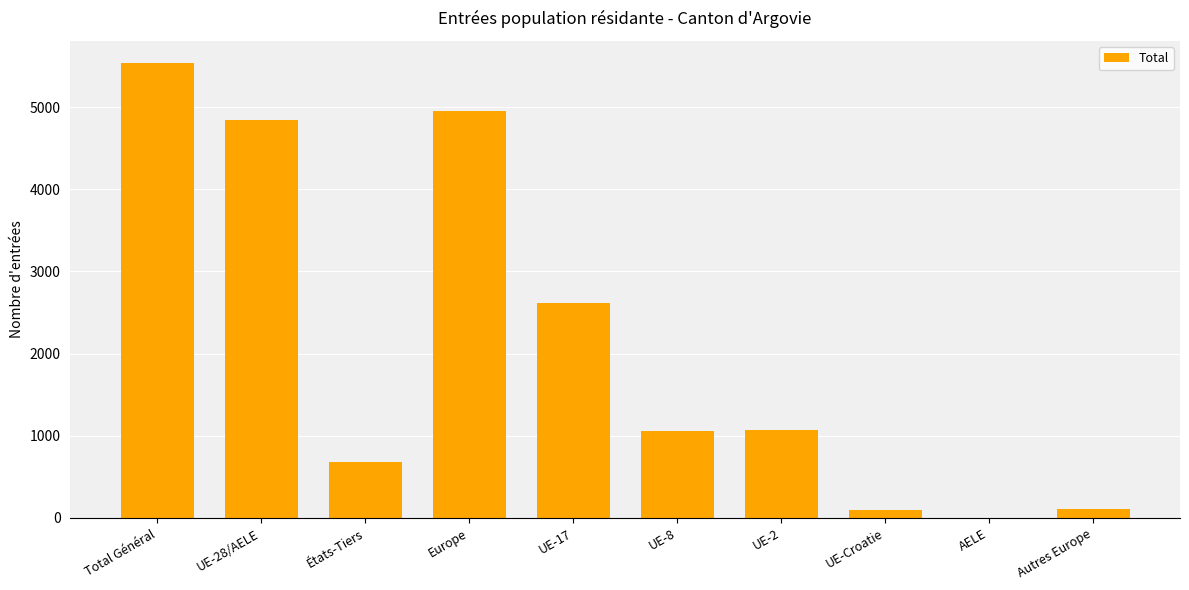

What is the greatest value displayed?

5531